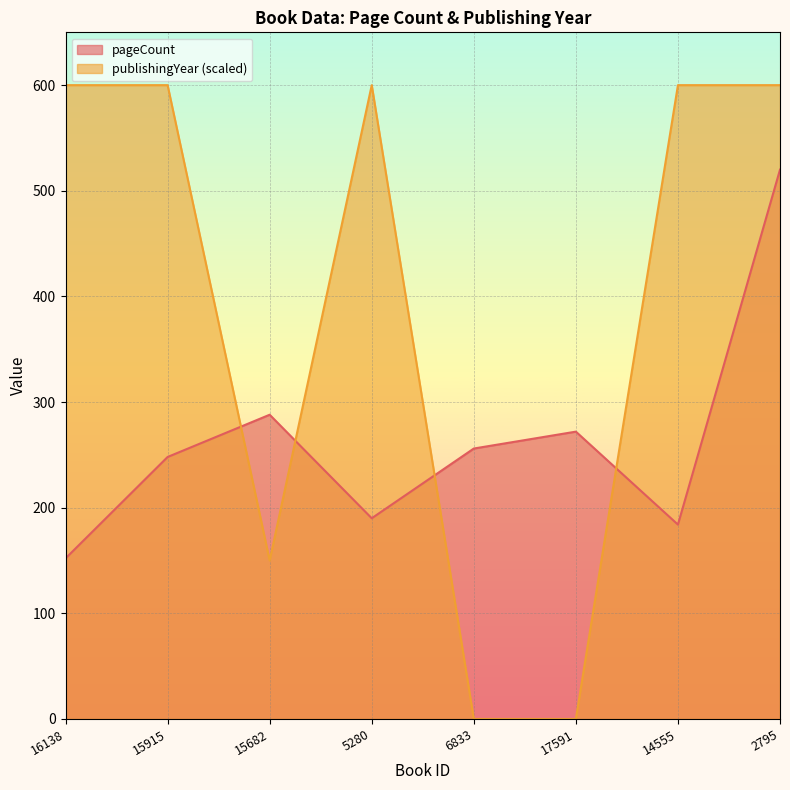

What is the difference between the pageCount values at 15682 and 14555?

104